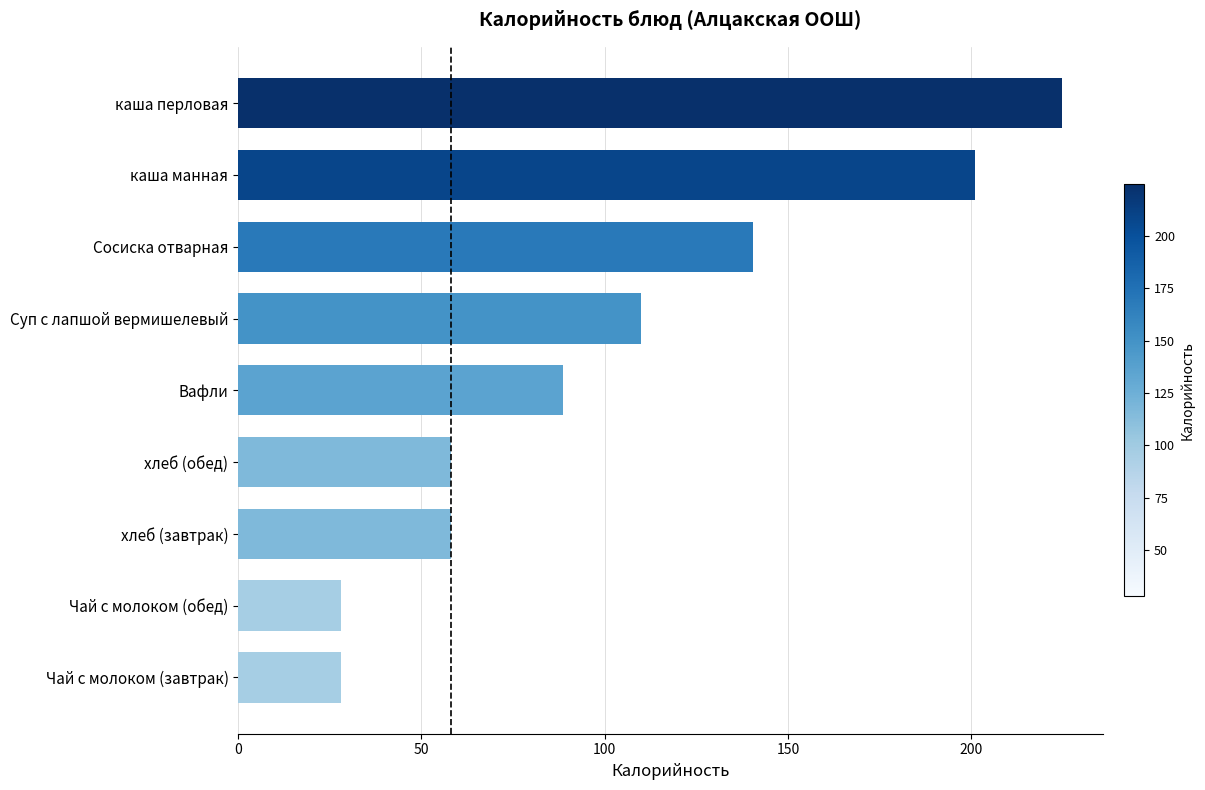

True or false: the data shows 333.8 at каша манная.

False